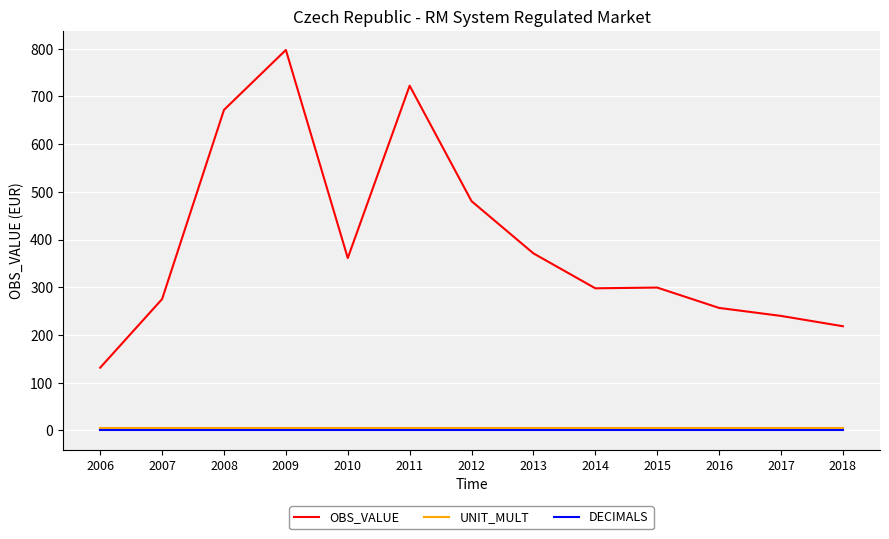

Which series has the largest range (max minus min)?

OBS_VALUE